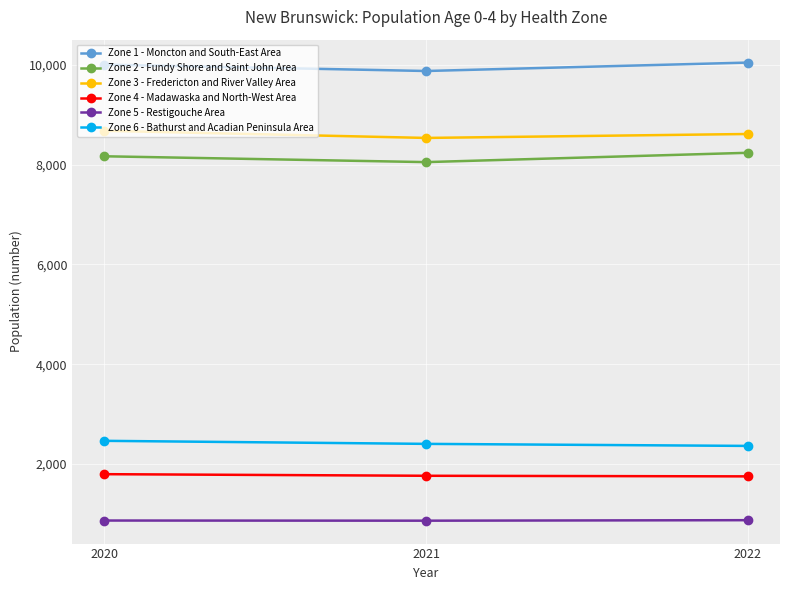

How many lines are shown in the chart?

6